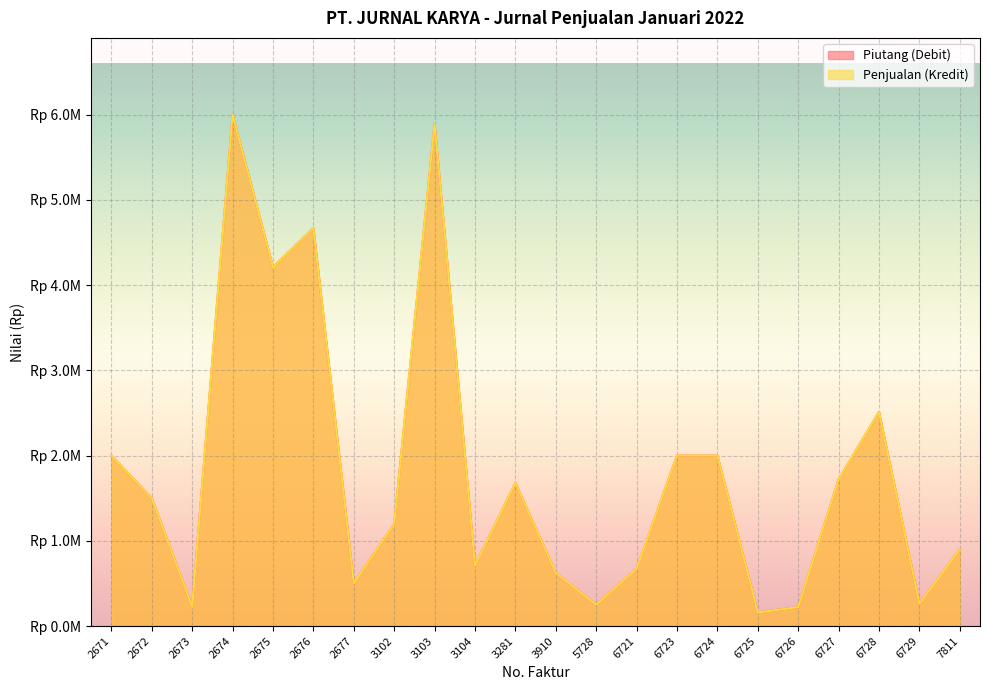

True or false: Piutang (Debit) has a value of 622000 at 3910.

True